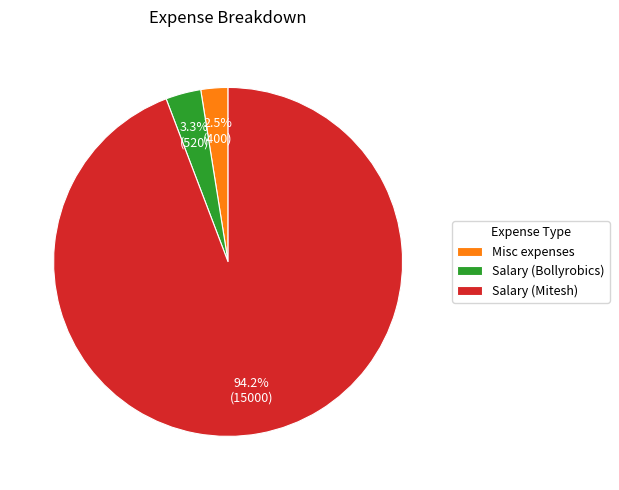

Count the number of slices in the pie.

3